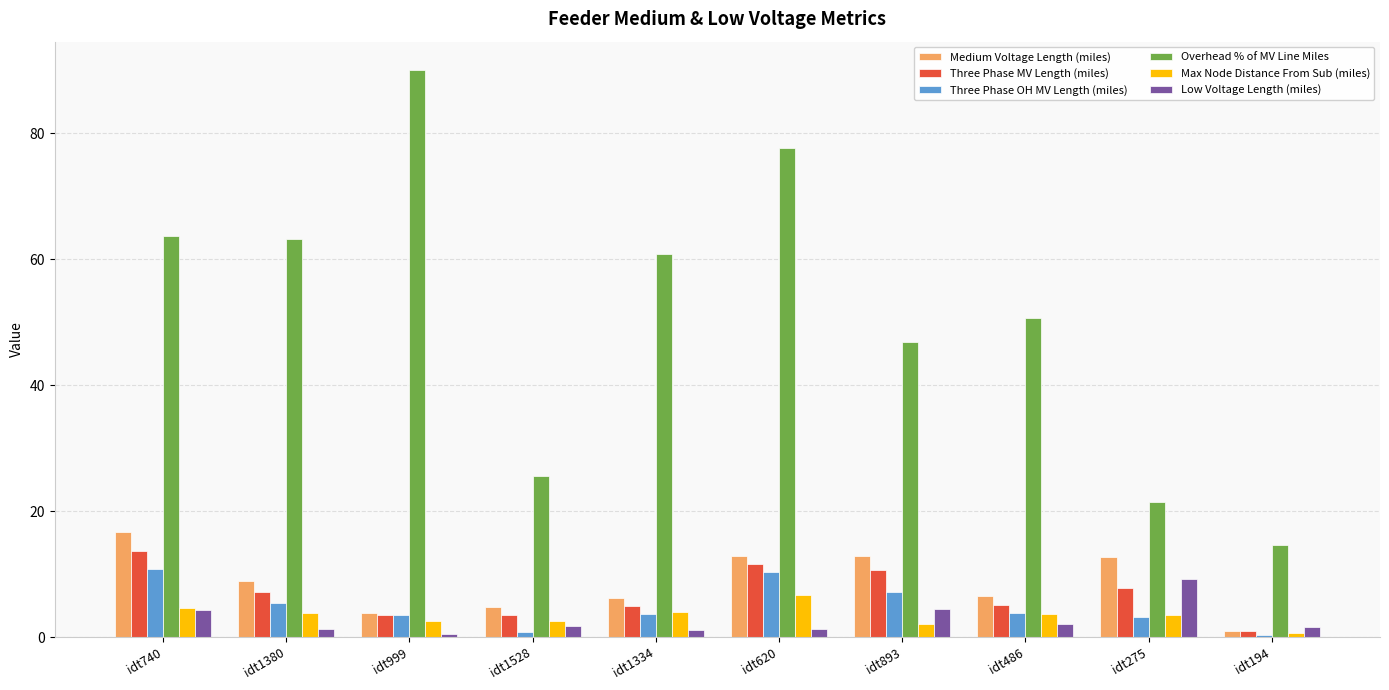

The value of Overhead % of MV Line Miles at idt620 is 18.6. True or false?

False